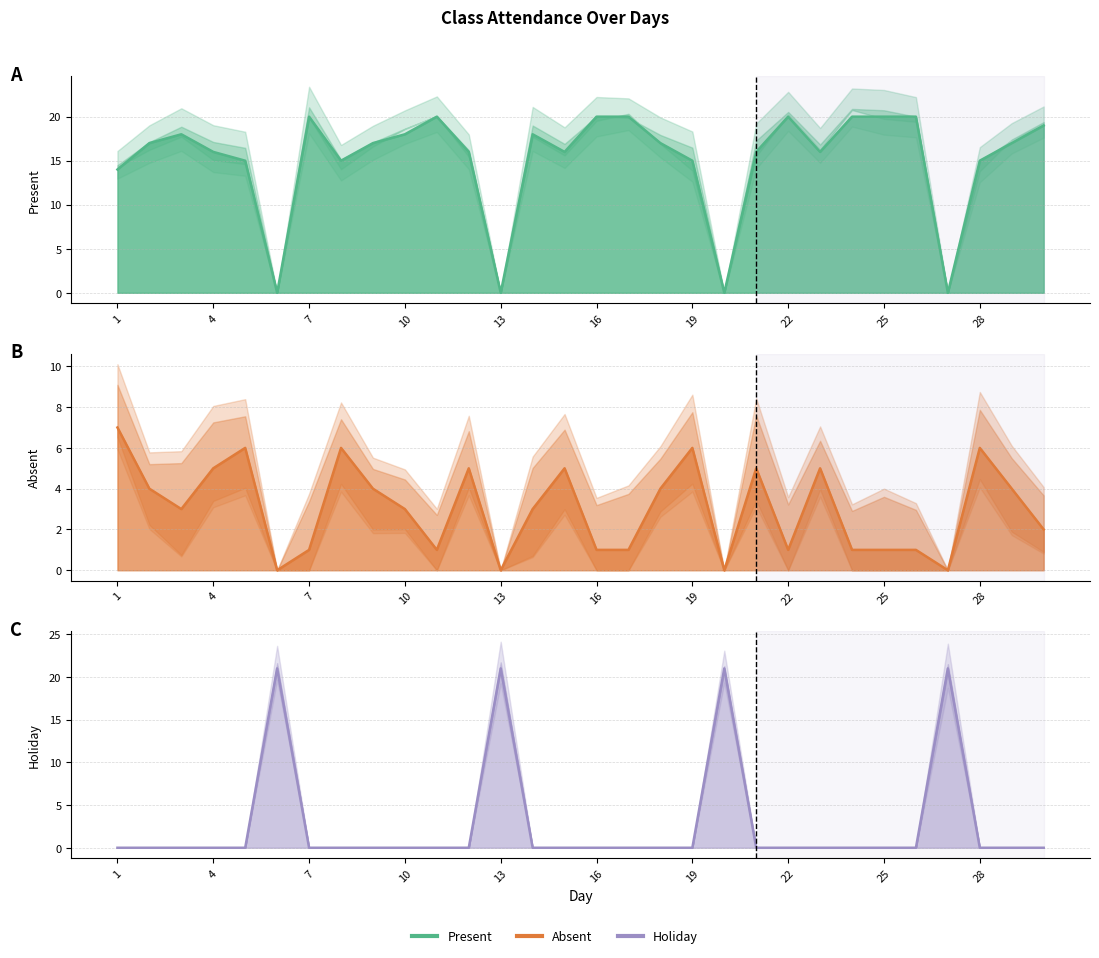

What are all the series names shown in the legend?

Present, Absent, Holiday